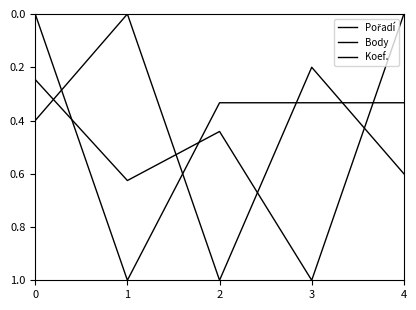

List the labels in order of Body value, largest first.

3, 1, 2, 0, 4